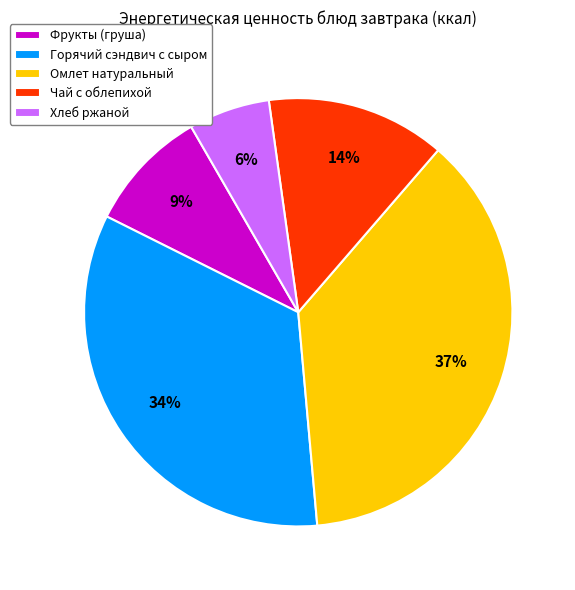

Which category has the smallest portion of the pie?

Хлеб ржаной